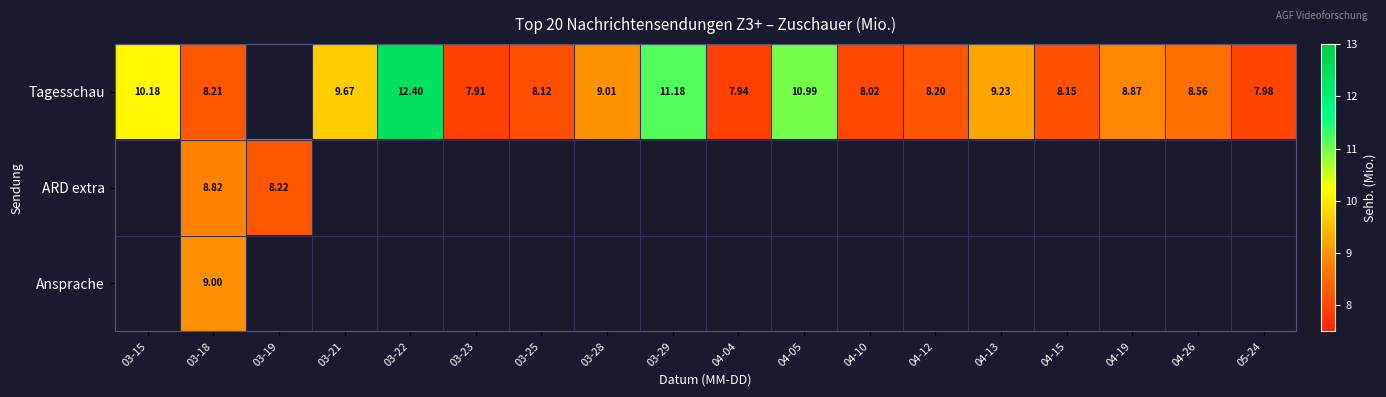

What is the smallest value displayed?

7.9